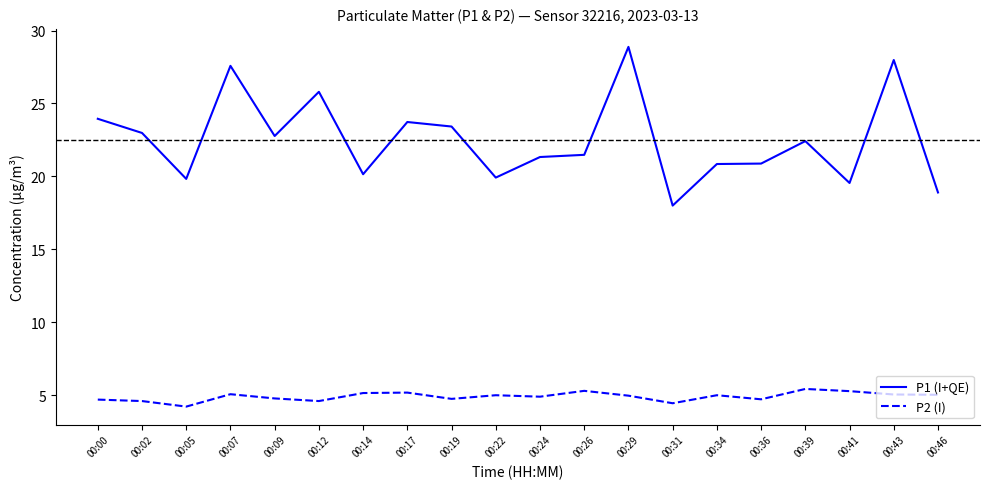

At which label does P2 (I) first exceed 5?

00:07